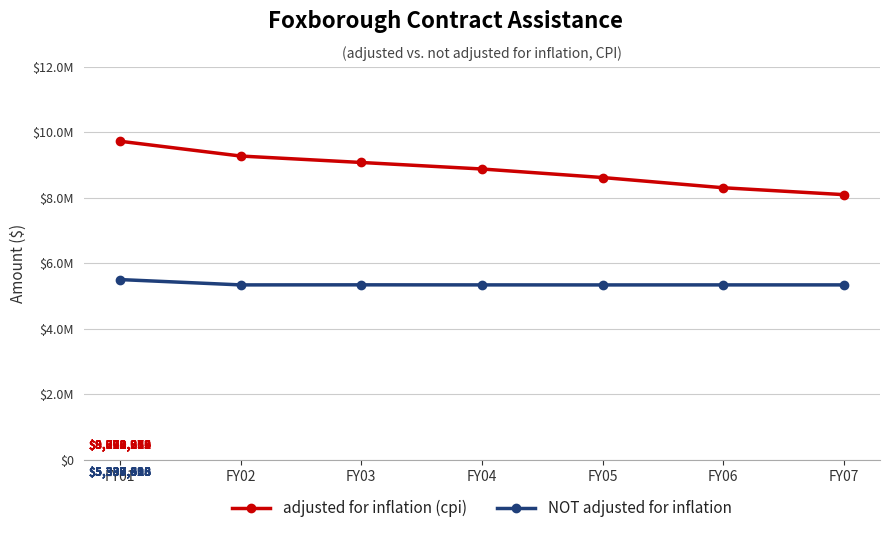

What is the sum of all NOT adjusted for inflation values?

37526082